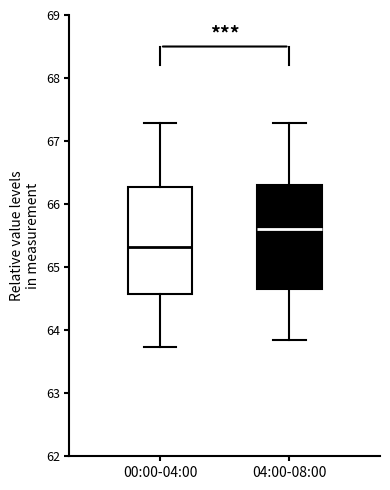

Where is the upper edge of the box for 04:00-08:00 on the y-axis? The values are not printed on the chart, so give them approximately, as read against the axis.

66.3